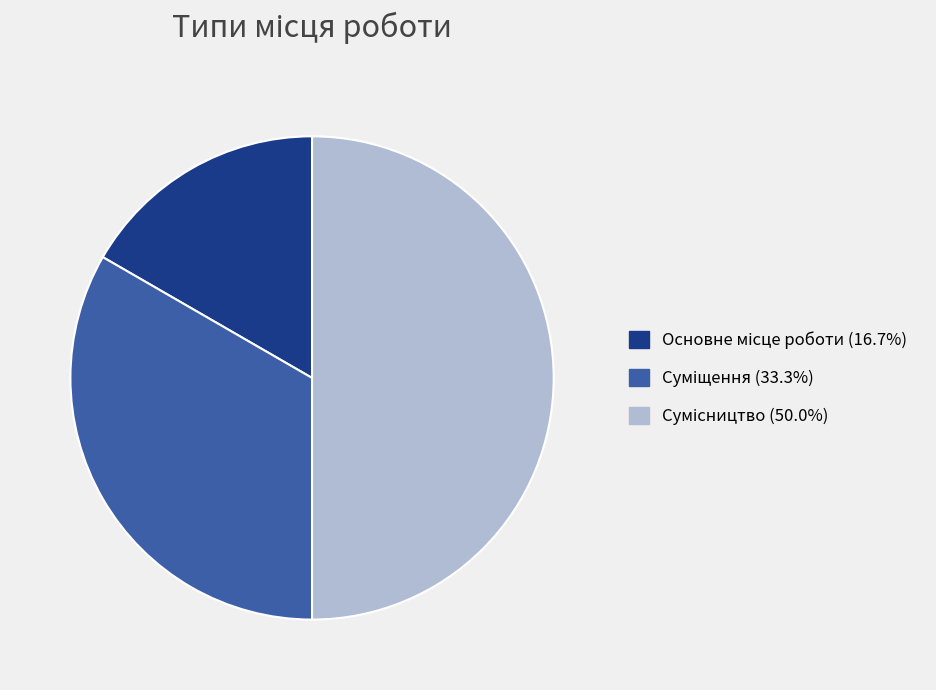

To the nearest percent, what is the combined percentage of Основне місце роботи and Суміщення?

50%